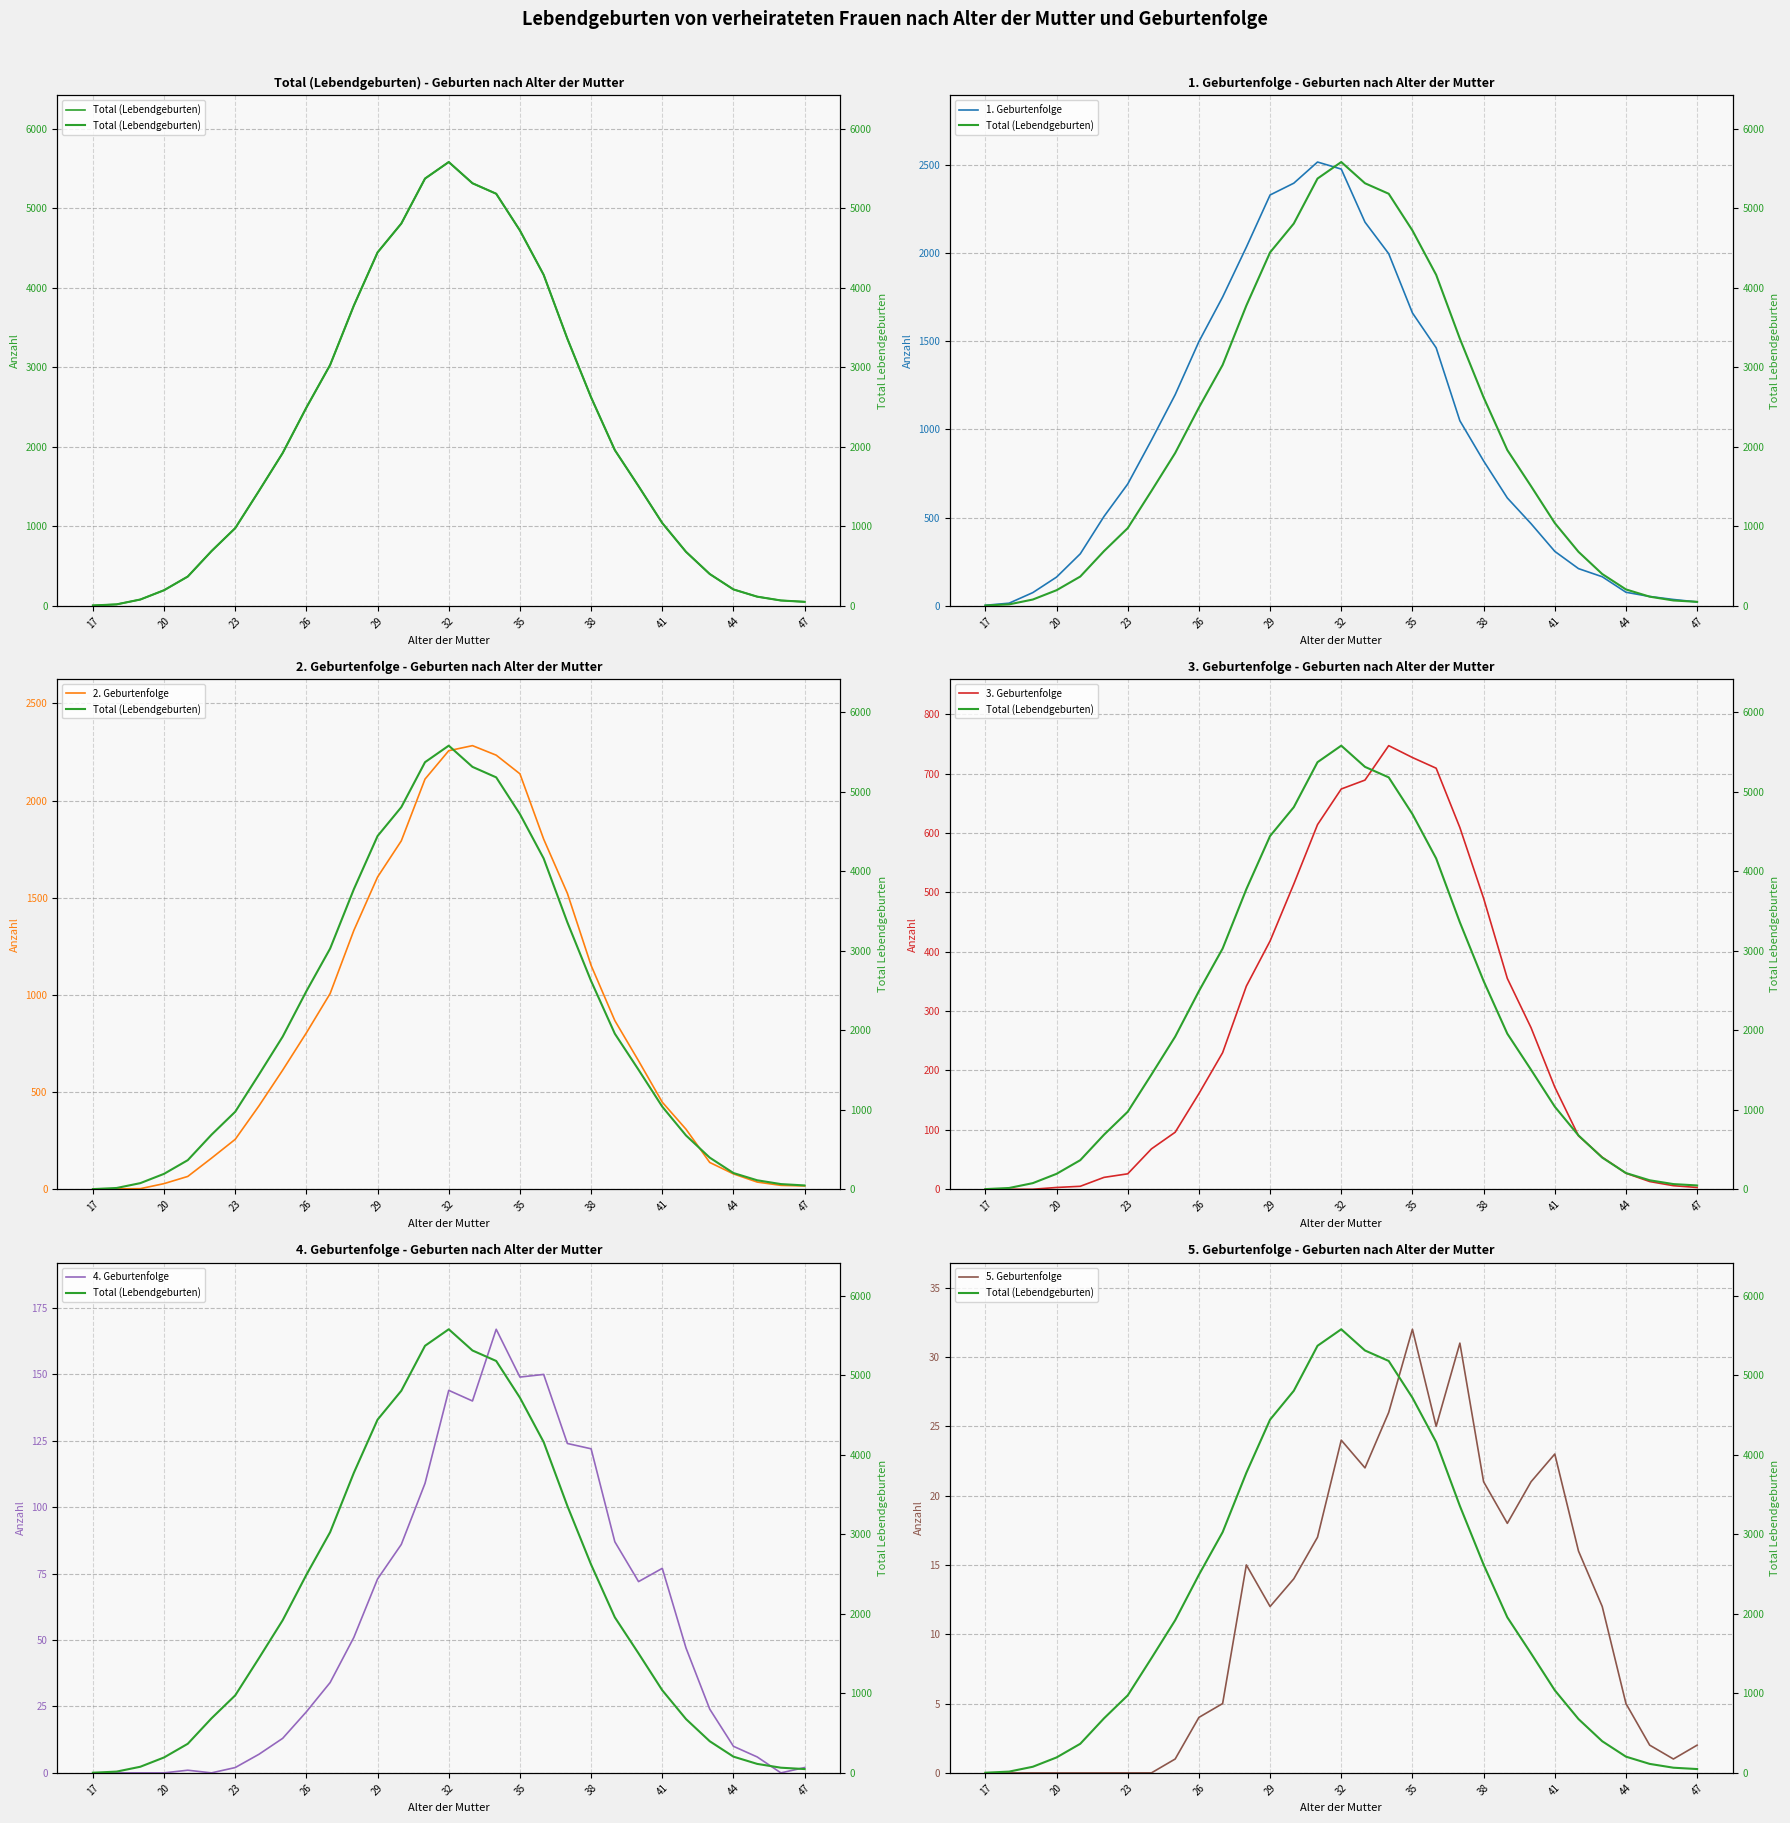

True or false: 1. Geburtenfolge and 4. Geburtenfolge intersect in this chart.

False